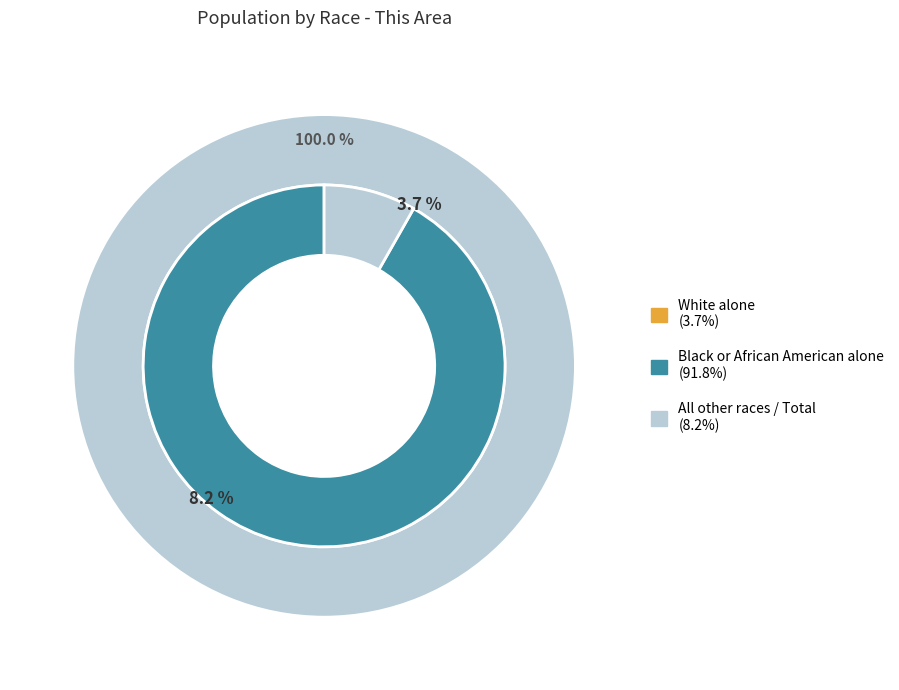

The Native Hawaiian and Other Pacific slice represents 0% of the pie. True or false?

True